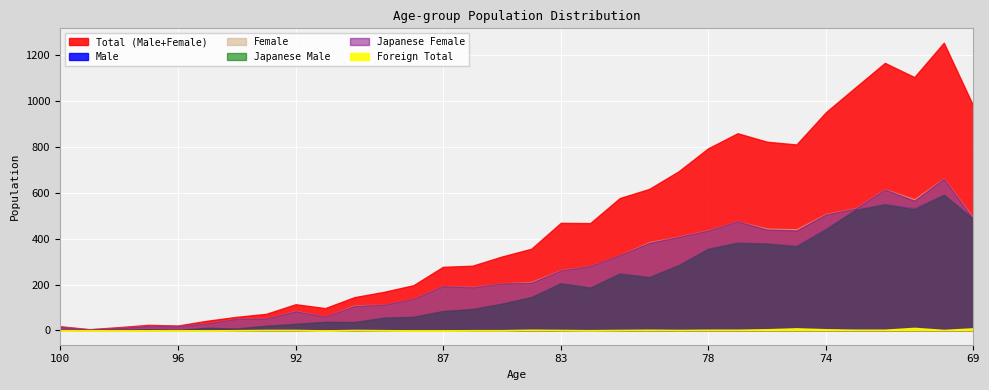

Rank the categories by Total (Male+Female) value from lowest to highest.

99, 98, 100, 96, 97, 95, 94, 93, 91, 92, 90, 89, 88, 87, 86, 85, 84, 82, 83, 81, 80, 79, 78, 75, 76, 77, 74, 69, 73, 71, 72, 70